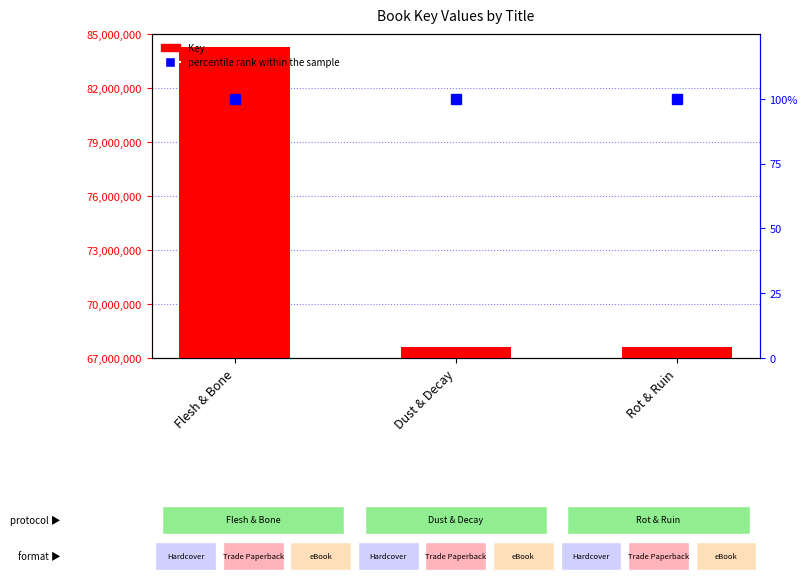

List the labels in order of percentile rank within the sample value, largest first.

Flesh & Bone, Dust & Decay, Rot & Ruin